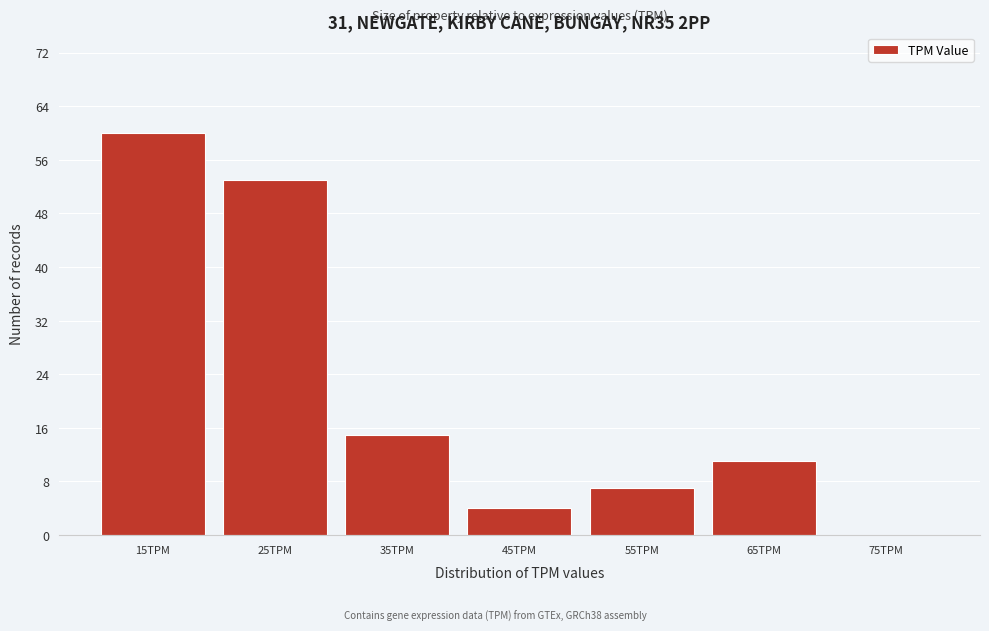

Reading left to right, extract all data points from this chart.

15TPM=60	25TPM=53	35TPM=15	45TPM=4	55TPM=7	65TPM=11	75TPM=0